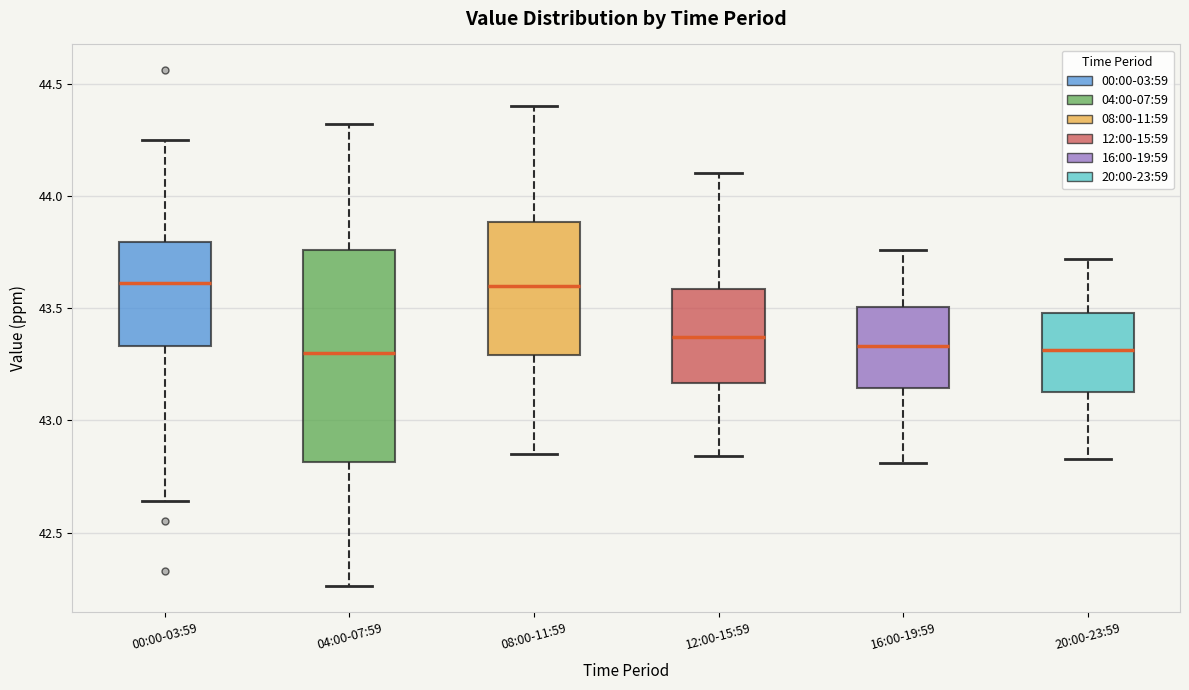

Reading left to right, transcribe this box plot: for each box, give where its median line is, the range the box spans, and where its two whiskers end, as read against the y-axis. The values are not printed on the chart, so give them approximately, as read against the axis.

00:00-03:59: median 43.60, box 43.35 to 43.80, whiskers 42.65 to 44.25
04:00-07:59: median 43.30, box 42.80 to 43.75, whiskers 42.25 to 44.30
08:00-11:59: median 43.60, box 43.30 to 43.90, whiskers 42.85 to 44.40
12:00-15:59: median 43.35, box 43.15 to 43.60, whiskers 42.85 to 44.10
16:00-19:59: median 43.35, box 43.15 to 43.50, whiskers 42.80 to 43.75
20:00-23:59: median 43.30, box 43.15 to 43.50, whiskers 42.85 to 43.70